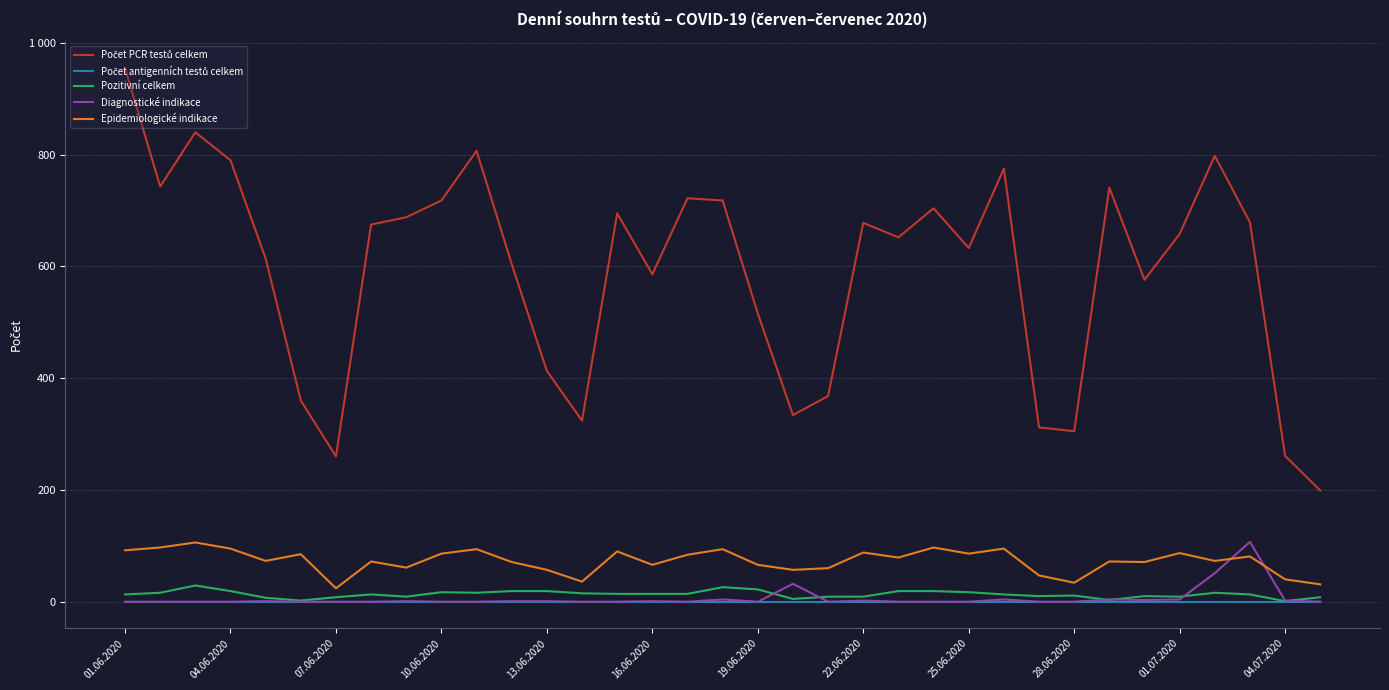

Reading left to right, extract all data points from this chart.

Počet PCR testů celkem: 955	743	840	790	614	360	260	675	688	718	807	604	413	324	695	586	722	718	516	334	368	678	652	704	633	775	312	305	741	576	658	798	679	261	199
Počet antigenních testů celkem: 0	0	0	0	0	0	0	0	0	0	0	0	0	0	0	0	0	0	0	0	0	0	0	0	0	0	0	0	0	0	0	0	0	0	0
Pozitivní celkem: 13	16	29	19	7	2	8	13	9	17	16	19	19	15	14	14	14	26	22	5	9	9	19	19	17	13	10	11	3	10	9	16	13	1	8
Diagnostické indikace: 0	0	0	0	1	0	0	0	1	0	0	1	1	0	0	1	0	4	0	32	0	2	0	0	0	4	0	0	4	3	4	51	107	2	0
Epidemiologické indikace: 92	97	106	95	73	85	24	72	61	86	94	71	57	36	90	66	84	94	66	57	60	88	79	97	86	95	47	34	72	71	87	73	81	40	31